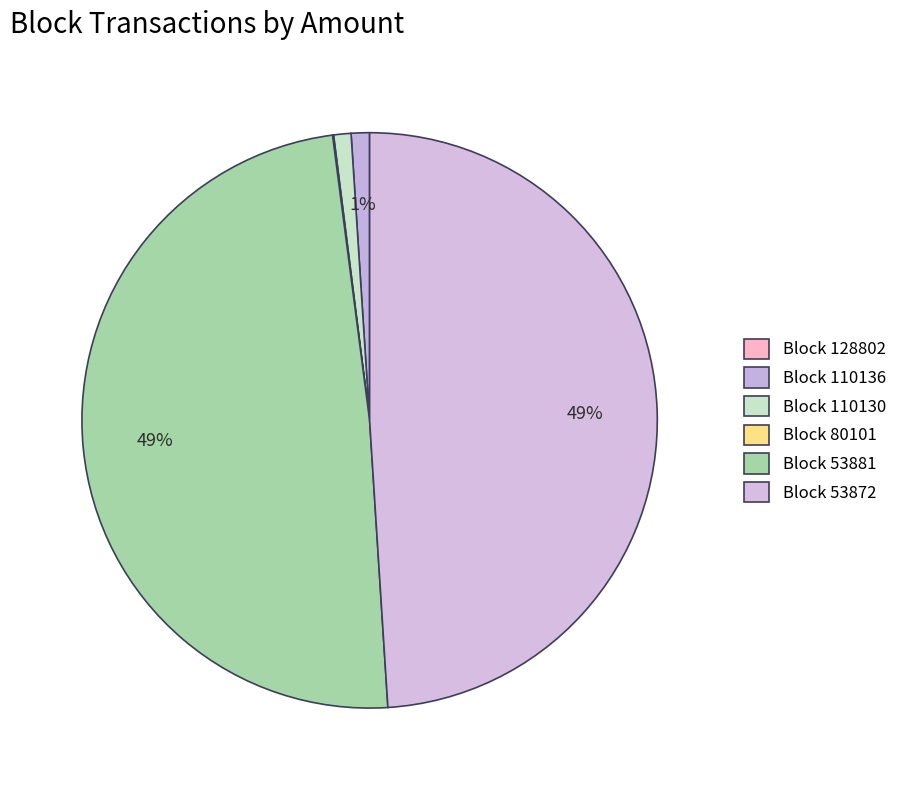

Is there any slice that represents more than half of the pie?

No